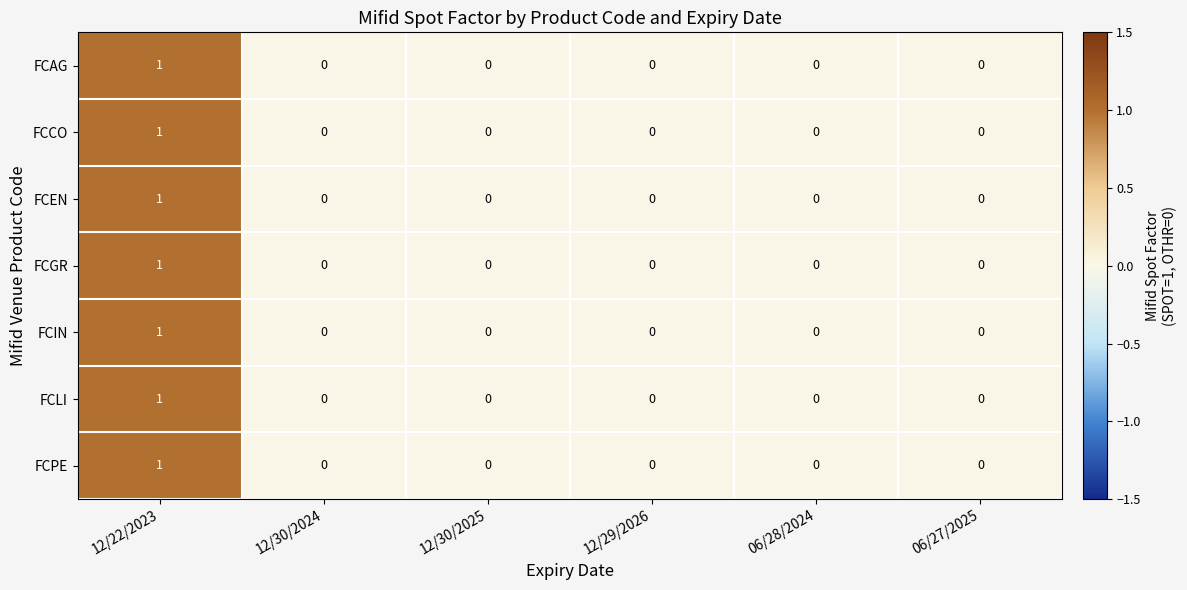

At which category is the sum across all series the highest?

12/22/2023